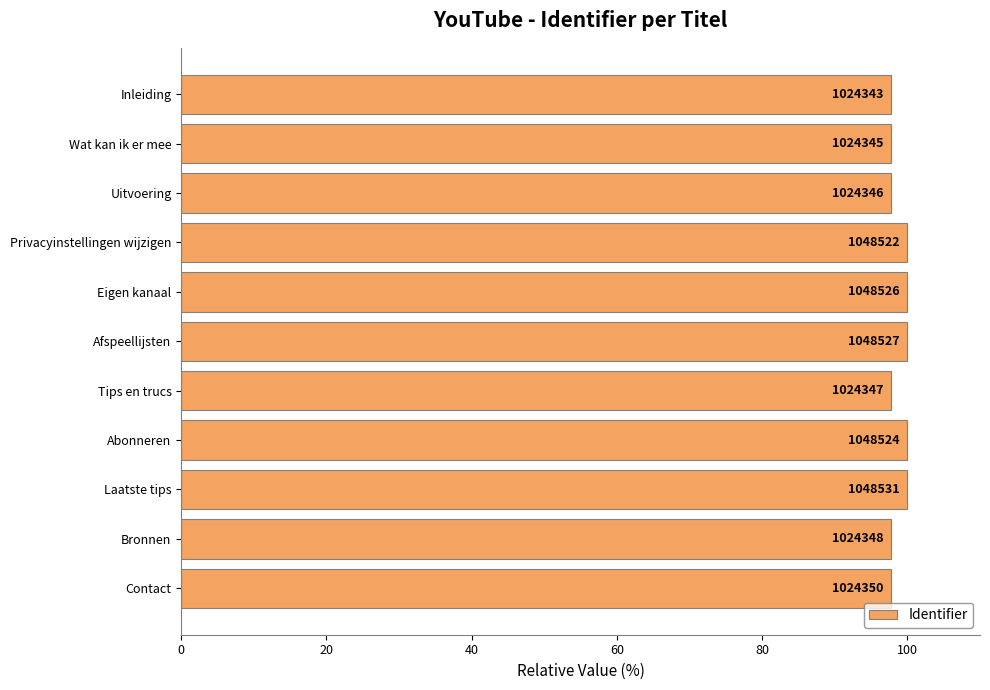

How many bars are there in total?

11